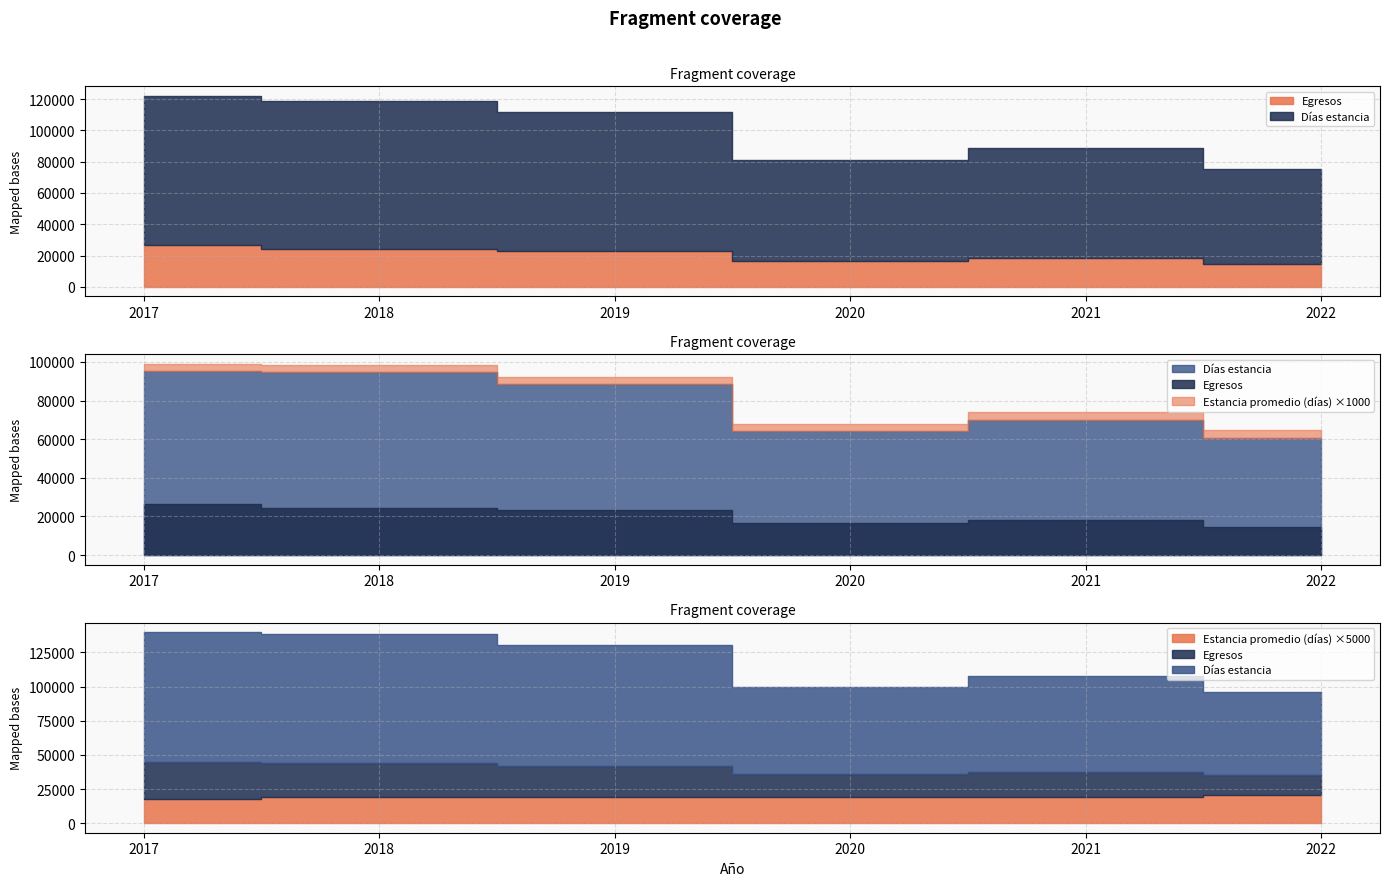

Which series has the largest total across all categories?

Días estancia